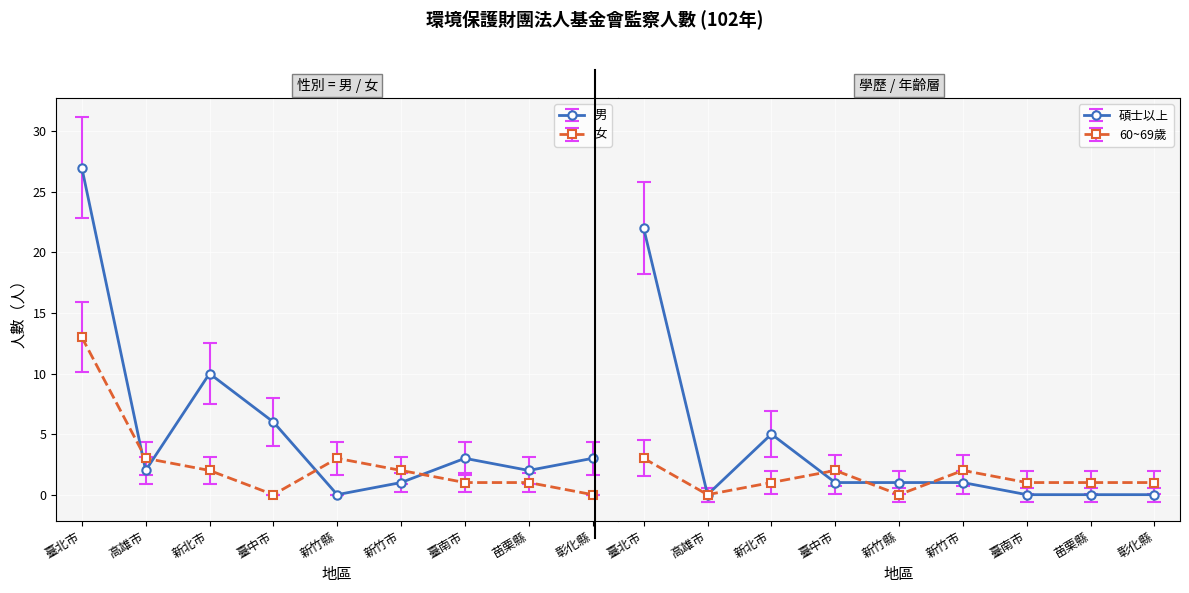

Between which two adjacent categories do 女 and 60~69歲 first intersect?

新北市 and 臺中市